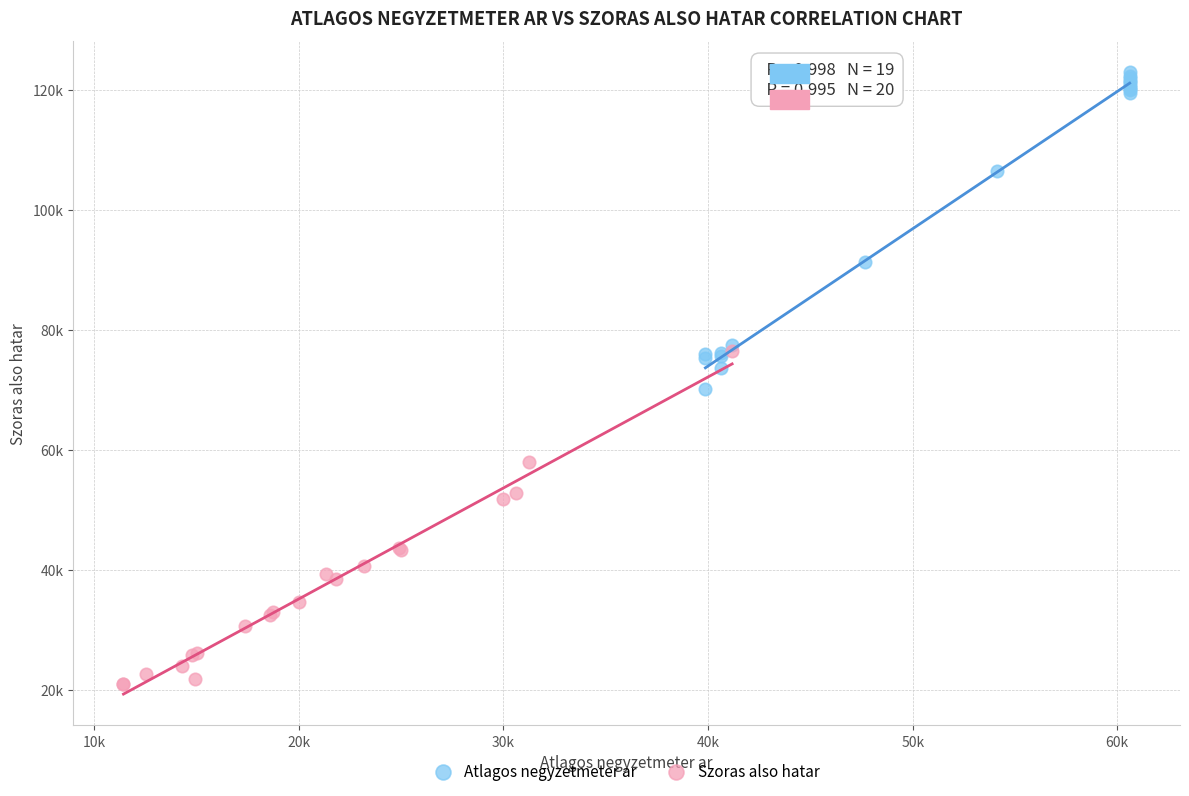

Which series has the widest spread of Y values?

Szoras also hatar